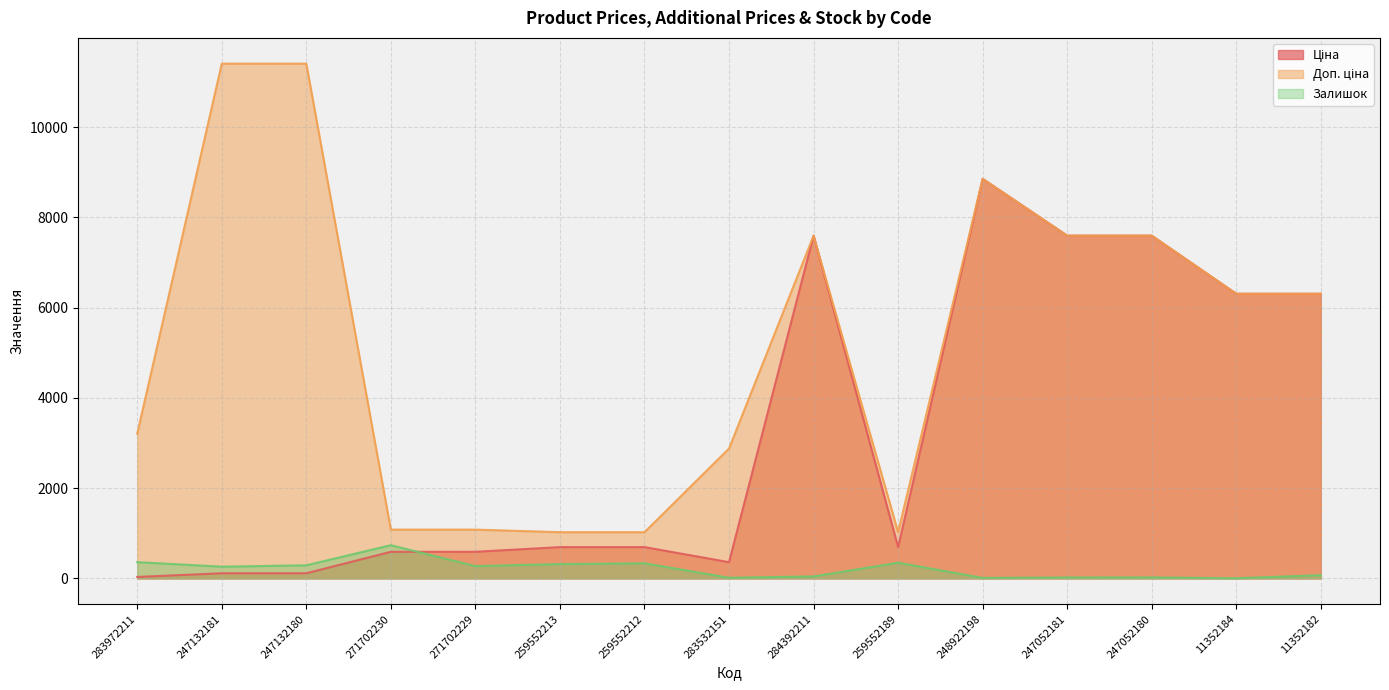

What is the lowest value of the Доп. ціна series?

1024.6